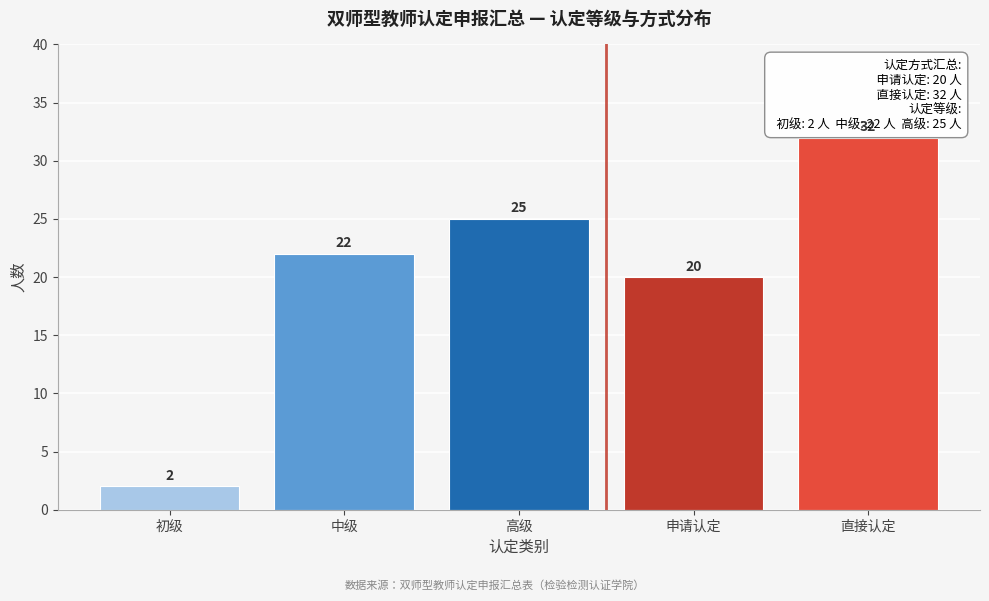

Reading left to right, transcribe all the data shown in this chart.

2	22	25	20	32